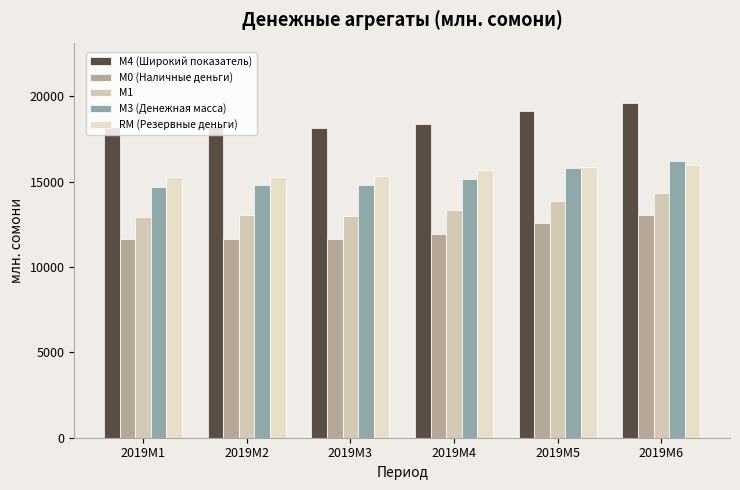

Rank the series by their maximum value, from lowest to highest.

M0 (Наличные деньги), M1, RM (Резервные деньги), M3 (Денежная масса), M4 (Широкий показатель)